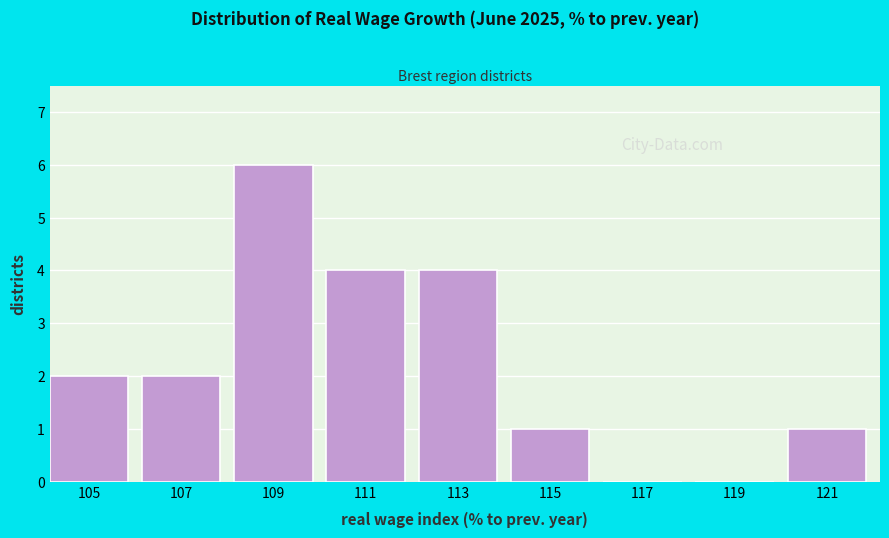

Reading right to left, list all the values displayed in this chart.

121=1	119=0	117=0	115=1	113=4	111=4	109=6	107=2	105=2